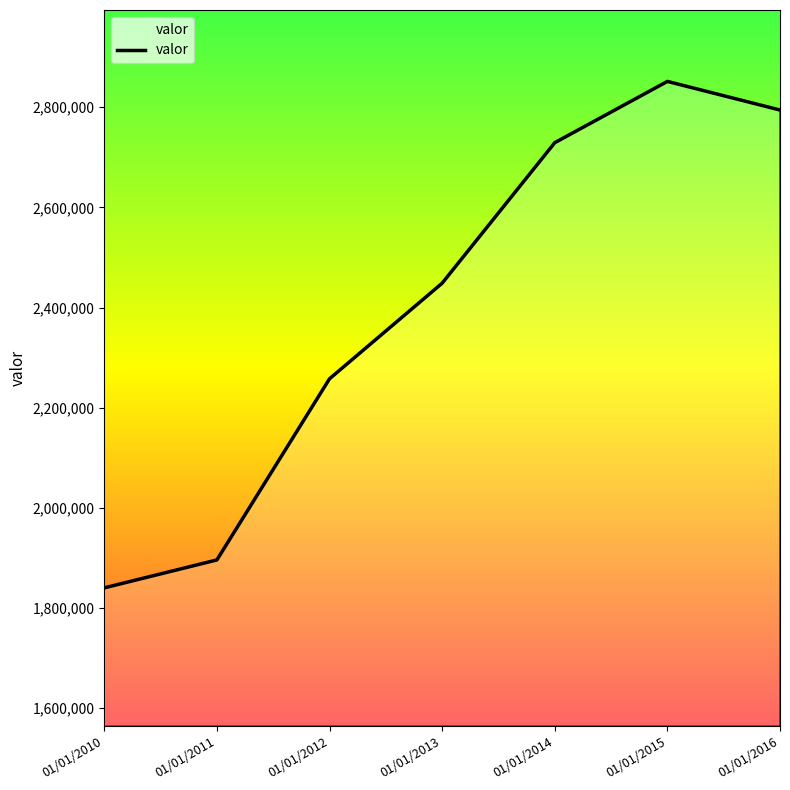

Reading right to left, transcribe all the data shown in this chart.

2794309	2851402	2729086	2448575	2257751	1896109	1840372